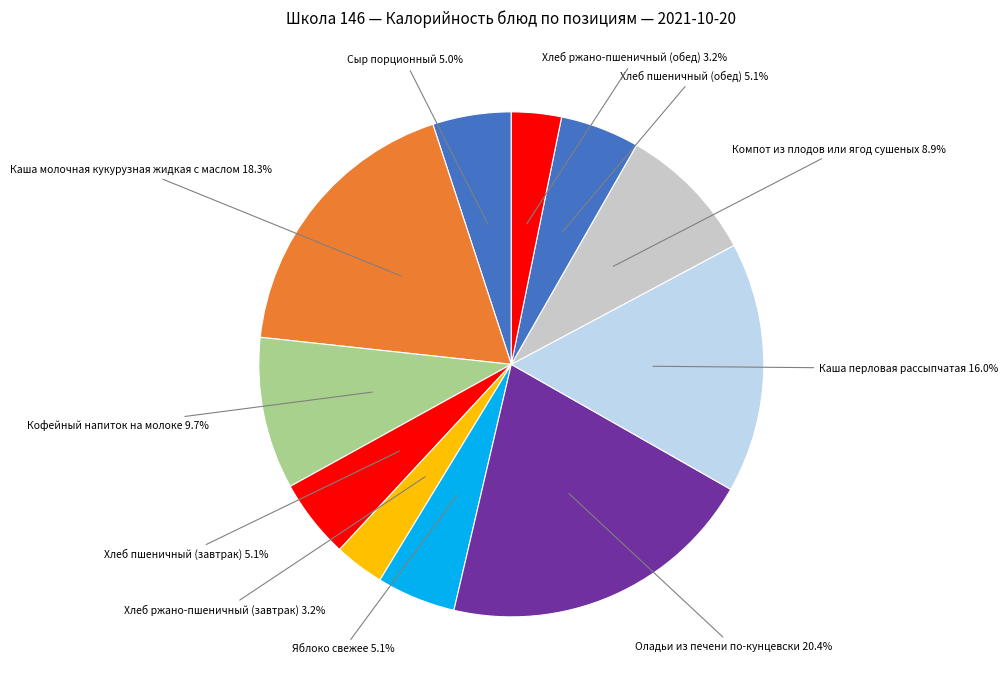

Count the number of slices in the pie.

11